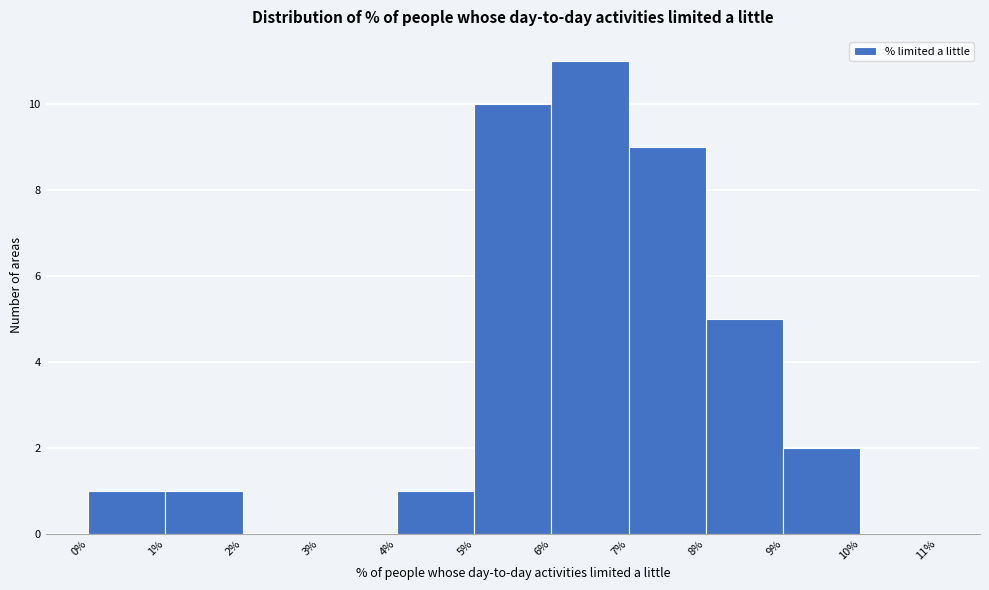

What is the height of the bar covering 8% to 9% on the x-axis? The values are not printed on the chart, so give them approximately, as read against the axis.

5